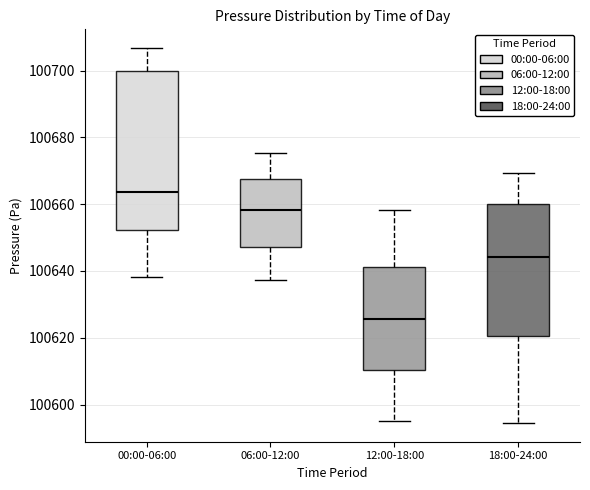

Comparing the boxes themselves (not the whiskers), which one is the tallest?

00:00-06:00